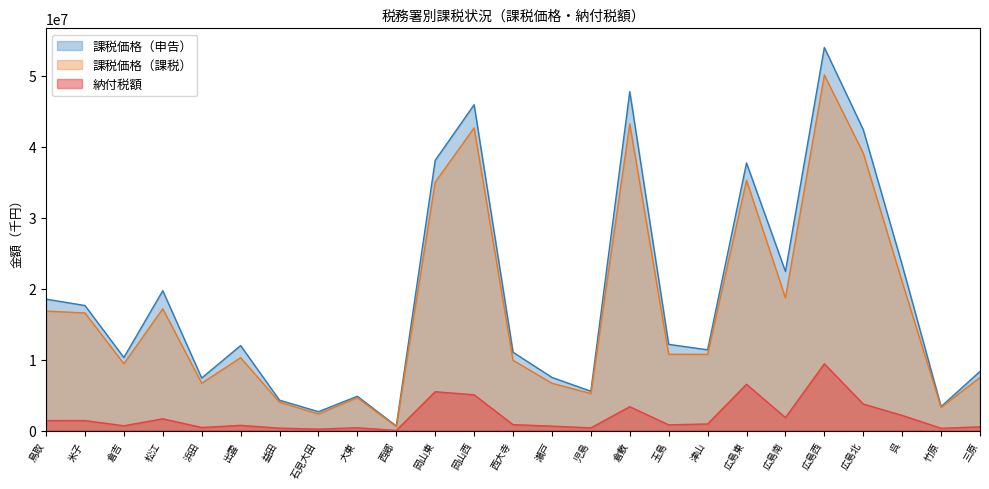

What is the label of the 21st point from the right?

浜田